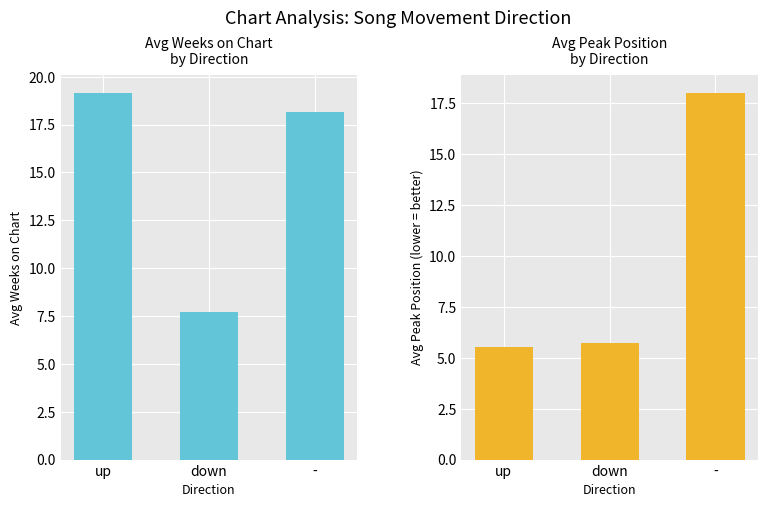

True or false: Avg Weeks on Chart has a value of 18.2 at -.

True